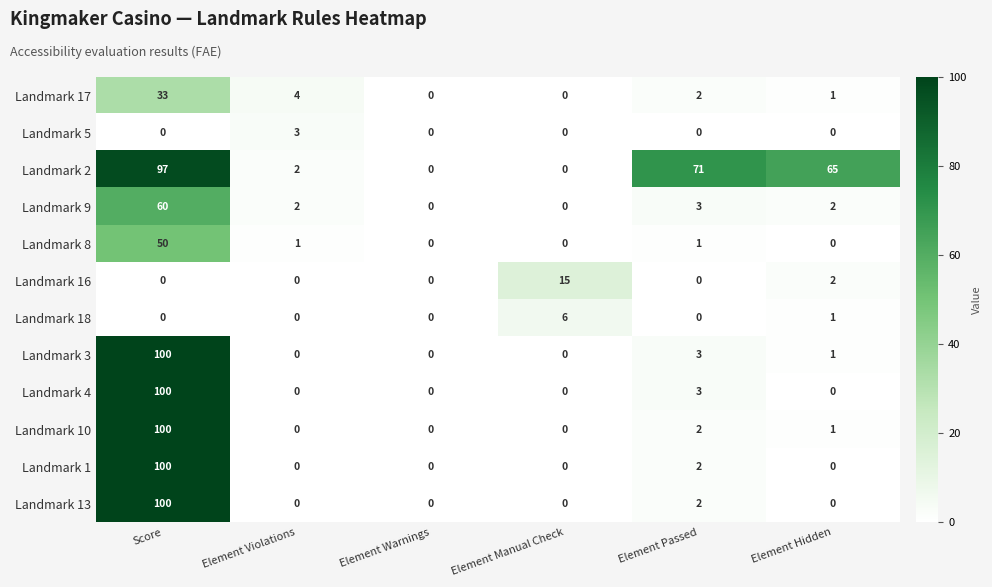

What is the spread (max minus min) of values at Element Hidden?

65